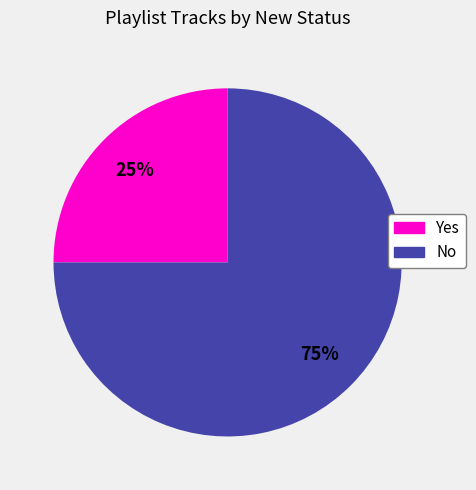

Is the sum of Yes and No greater than half?

Yes